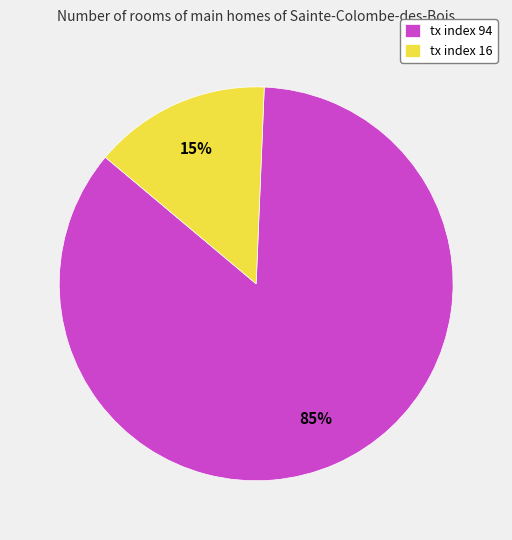

Is the sum of tx index 16 and tx index 94 greater than half?

Yes